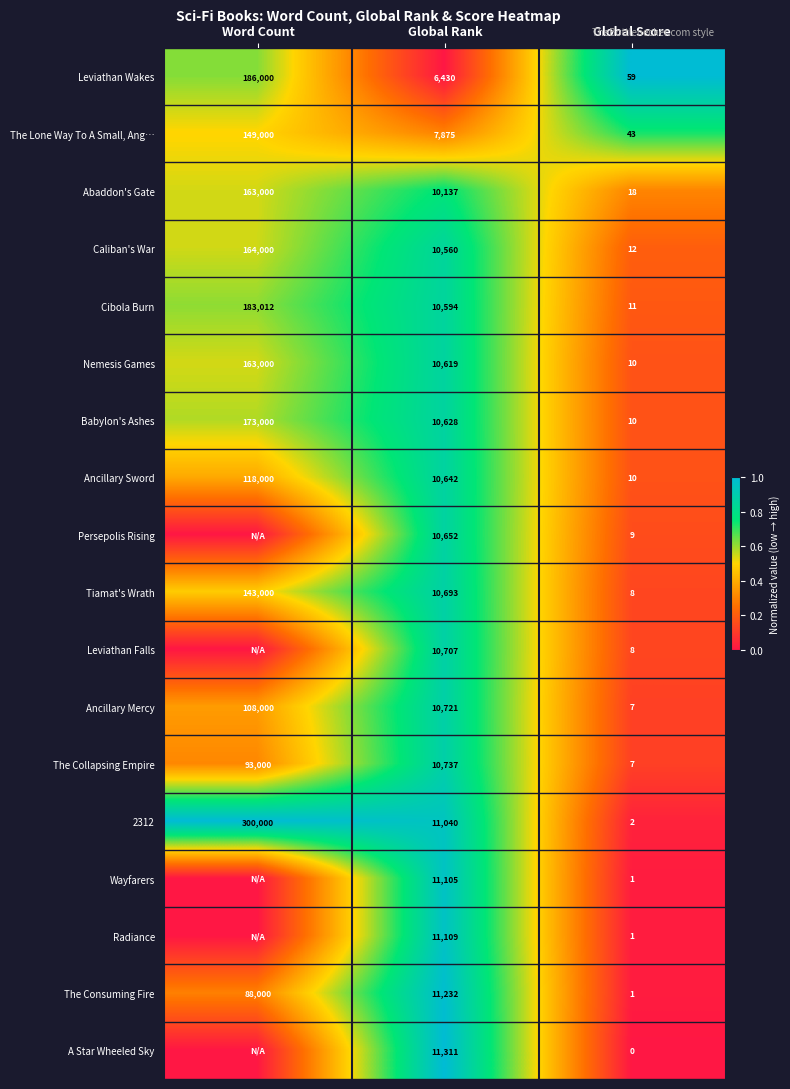

What is the total value across all series at Global Score?

217